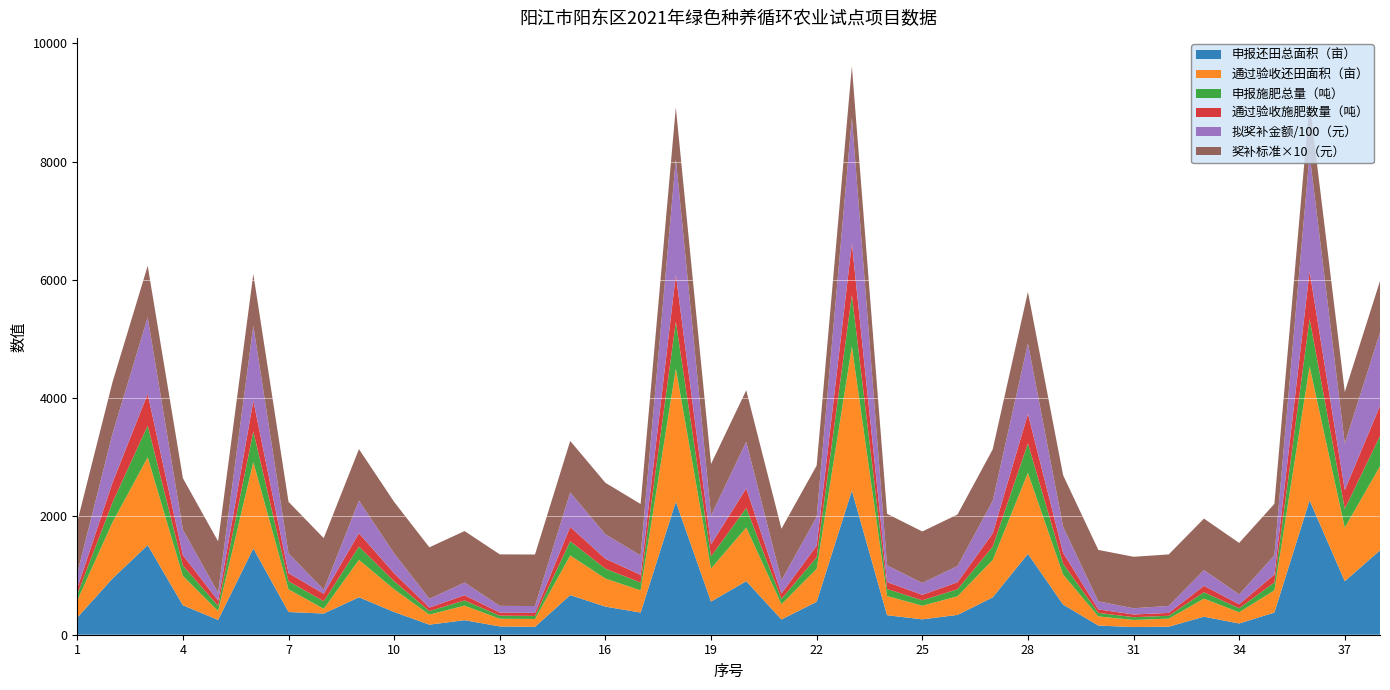

Reading left to right, list all the values displayed in this chart.

申报施肥总量（吨）: 103.2	335.6	536.1	176.0	88.2	518.1	136.8	127.3	225.0	136.2	59.5	87.8	52.2	51.7	241.1	167.2	131.2	793.5	204.3	330.7	90.3	195.2	870.4	117.8	92.3	118.6	224.4	499.3	183.6	59.0	46.3	48.3	108.6	68.0	132.8	803.9	317.8	510.9
通过验收施肥数量（吨）: 103.2	335.6	536.1	176.0	88.2	518.1	136.8	127.3	225.0	136.2	59.5	87.8	52.2	51.7	241.1	167.2	131.2	793.5	204.3	330.7	90.3	195.2	870.4	117.8	92.3	118.6	224.4	499.3	183.6	59.0	46.3	48.3	108.6	68.0	132.8	803.9	317.8	510.9
申报还田总面积（亩）: 290.0	950.0	1515.0	498.0	250.0	1460.0	384.0	358.0	633.0	384.0	170.0	246.0	140.0	133.0	670.0	475.0	375.0	2250.0	559.8	906.0	258.0	557.0	2438.0	330.0	260.0	335.0	632.0	1368.0	510.0	155.0	130.0	136.0	305.0	190.0	375.0	2271.0	905.0	1427.0
通过验收还田面积（亩）: 290.0	950.0	1485.0	495.0	150.0	1460.0	384.0	80.0	633.0	384.0	170.0	246.0	130.0	133.0	670.0	475.0	375.0	2250.0	559.8	906.0	258.0	557.0	2438.0	325.0	230.0	315.0	632.0	1368.0	507.0	155.0	120.0	136.0	305.0	190.0	375.0	2268.0	905.0	1422.0
拟奖补金额（元）: 25259.0	82745.0	129343.5	43114.5	13065.0	127166.0	33446.4	6968.0	55134.3	33446.4	14807.0	21426.6	11323.0	11584.3	58357.0	41372.5	32662.5	195975.0	48758.6	78912.6	22471.8	48514.7	212349.8	28307.5	20033.0	27436.5	55047.2	119152.8	44159.7	13500.5	10452.0	11845.6	26565.5	16549.0	32662.5	197542.8	78825.5	123856.2
奖补标准（元）: 87.1	87.1	87.1	87.1	87.1	87.1	87.1	87.1	87.1	87.1	87.1	87.1	87.1	87.1	87.1	87.1	87.1	87.1	87.1	87.1	87.1	87.1	87.1	87.1	87.1	87.1	87.1	87.1	87.1	87.1	87.1	87.1	87.1	87.1	87.1	87.1	87.1	87.1